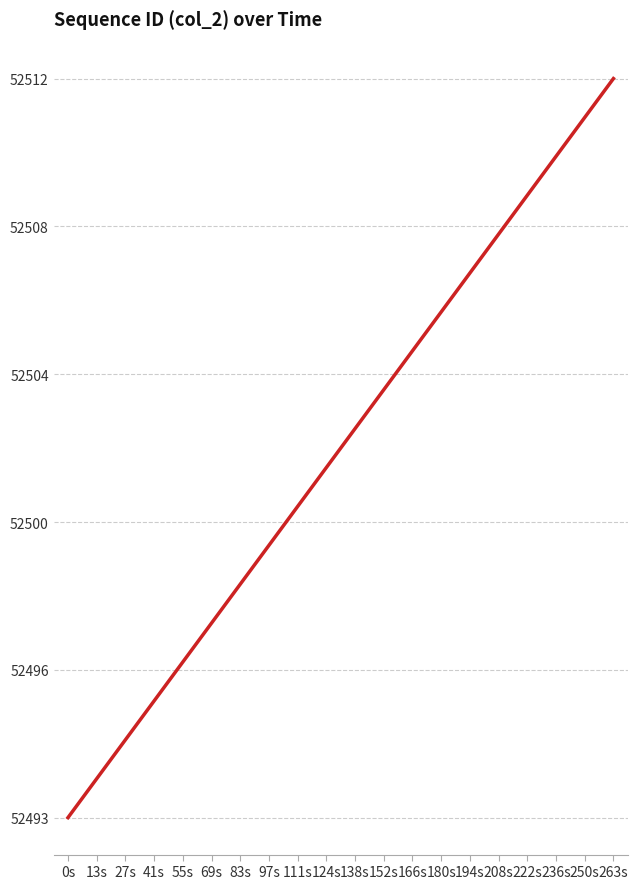

What is the sum of all values?

1050050